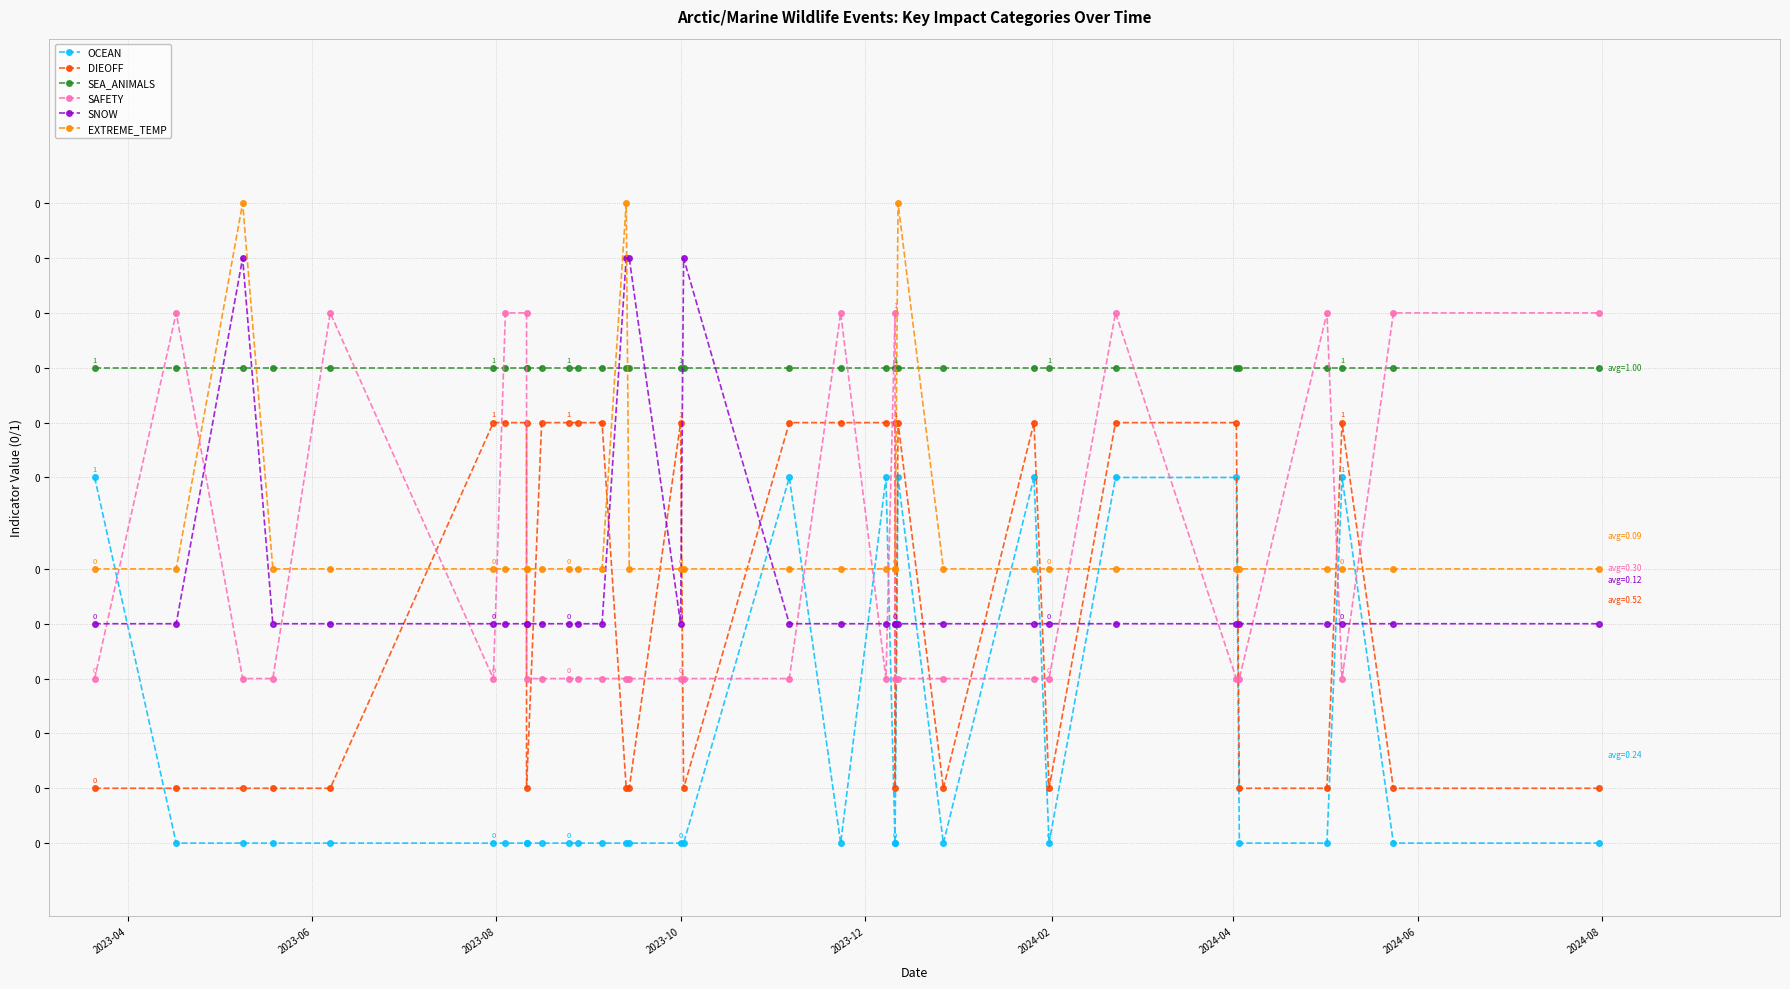

How many series are shown in this chart?

6